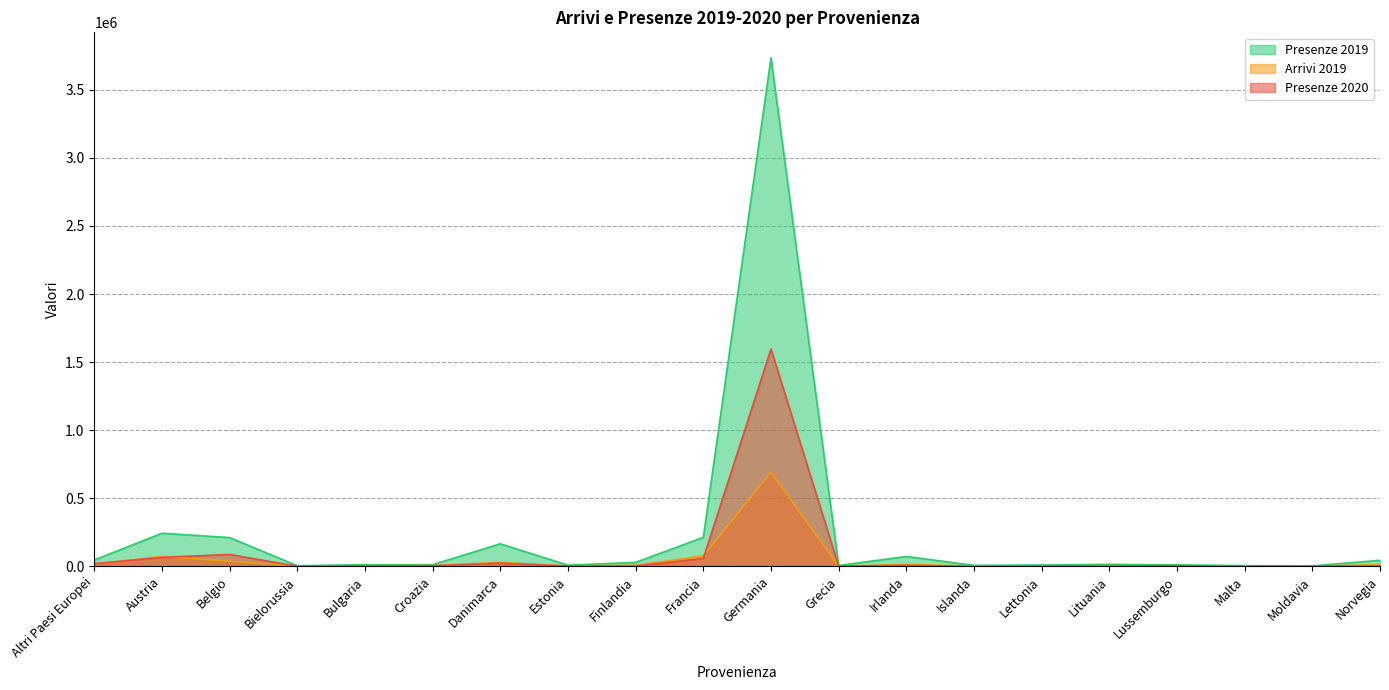

How many lines are shown in the chart?

3